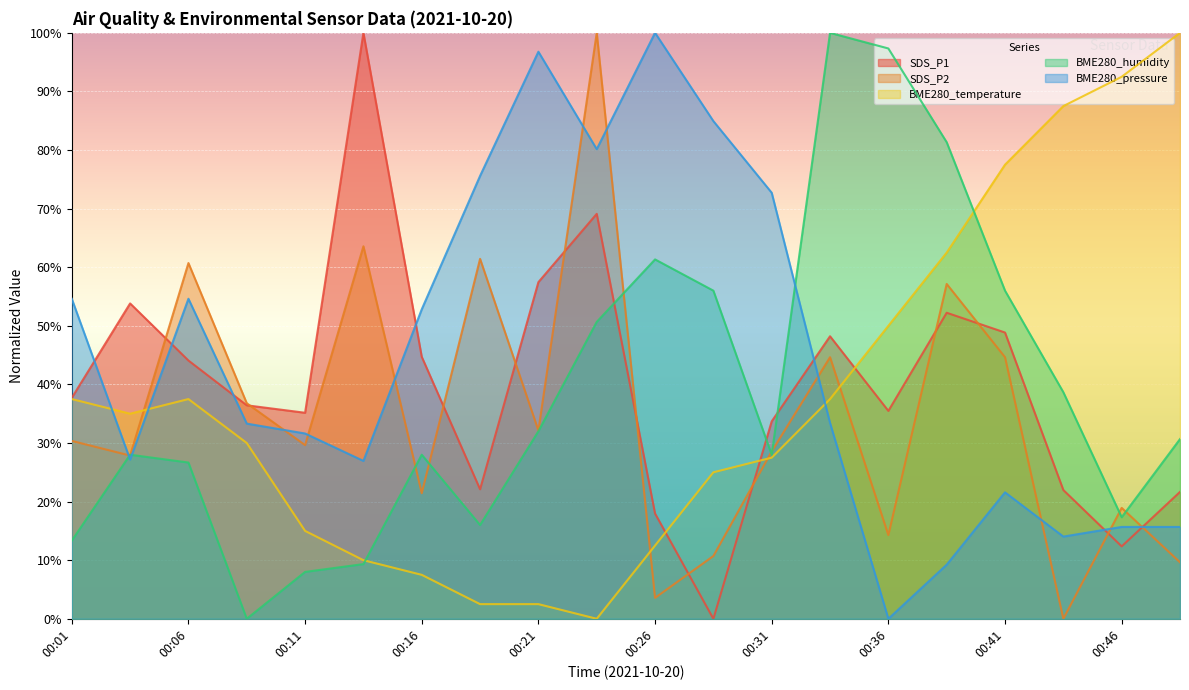

At how many categories does at least one series exceed 10?

20